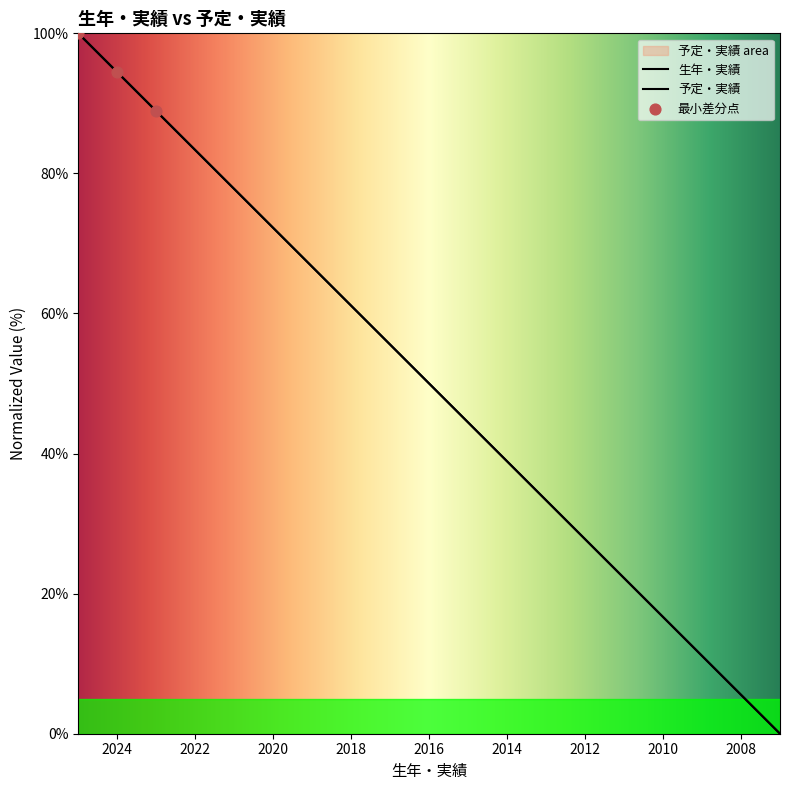

What are all the series names shown in the legend?

生年・実績, 予定・実績